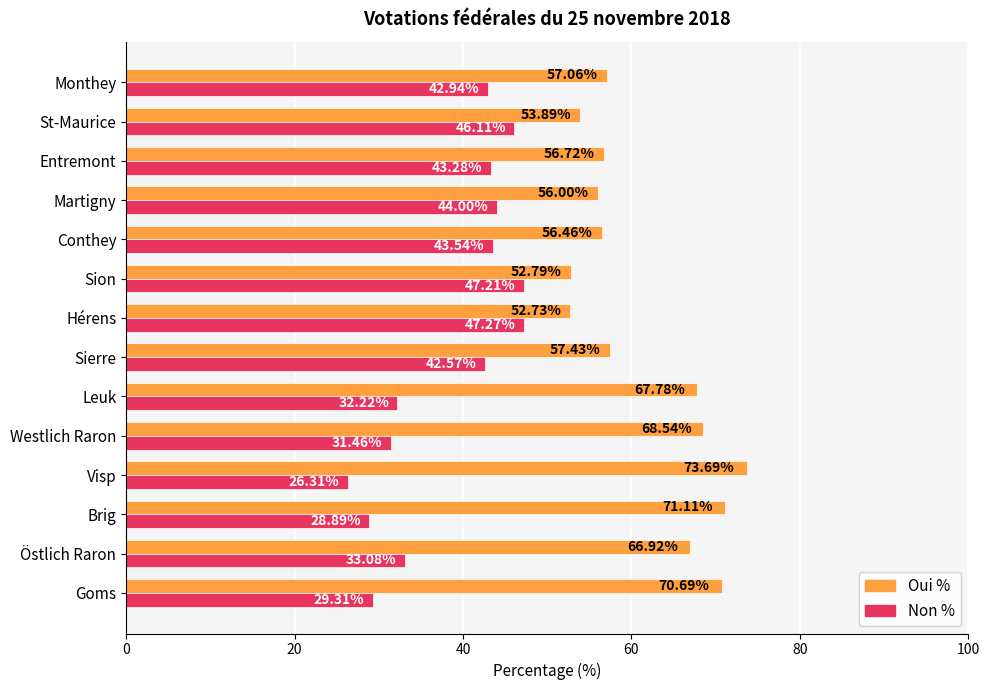

What is the difference between the second highest and minimum values in the Oui % series?

18.4